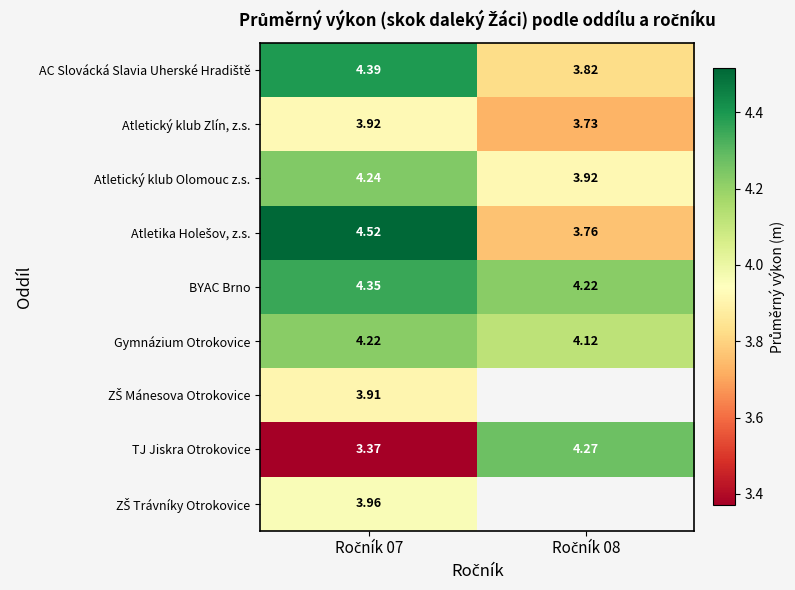

How many data points does each series have?

2